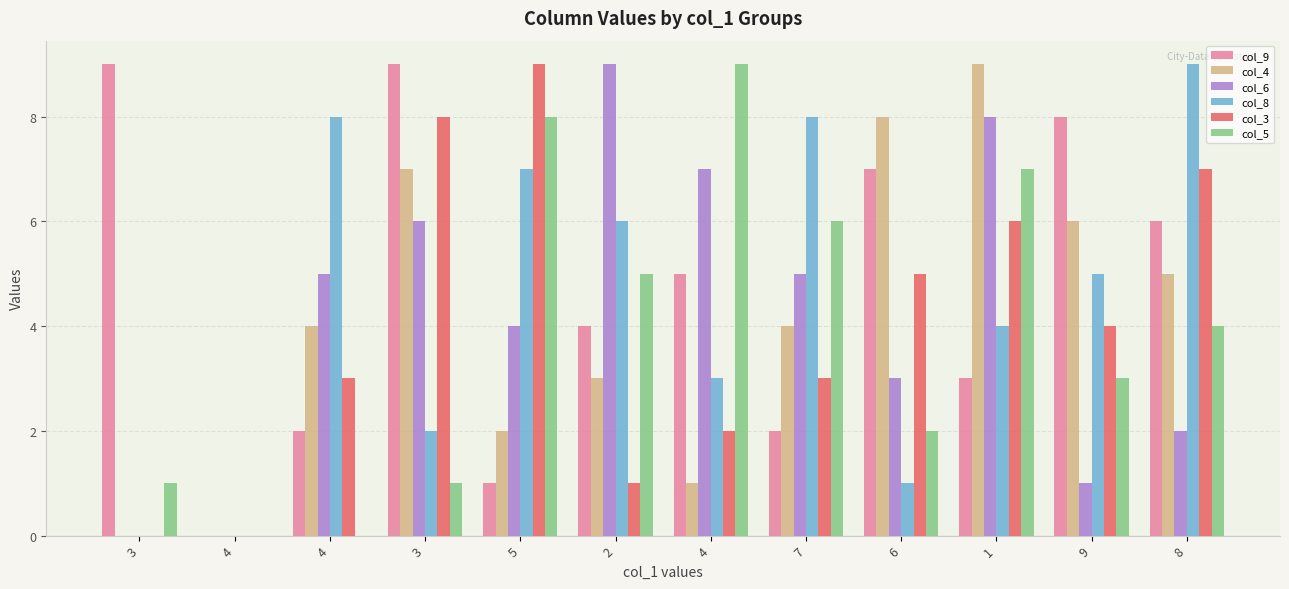

Is the value of col_8 at 5 greater than the value of col_3 at 9?

Yes